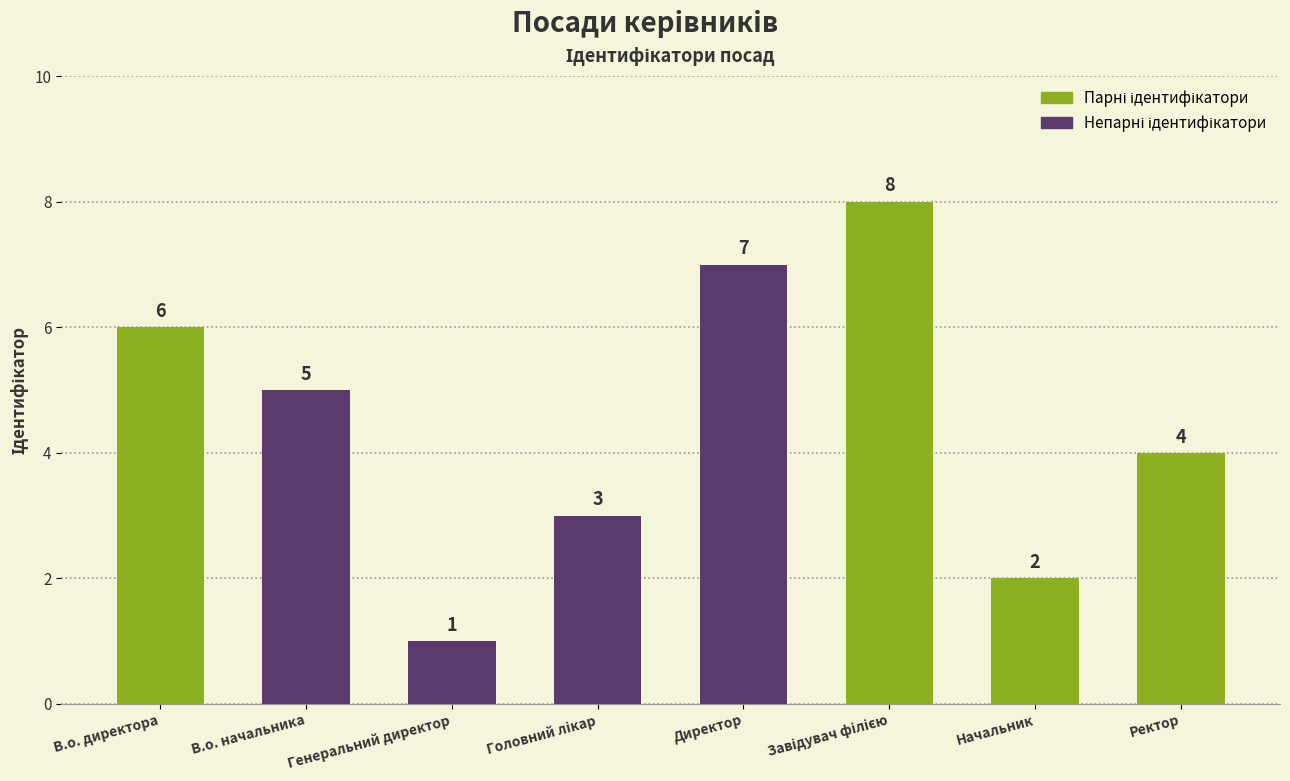

What is the difference between the maximum and minimum values?

7